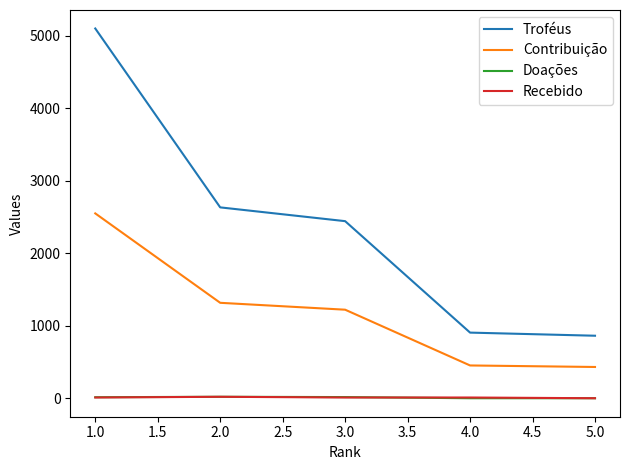

What is the highest value of the Troféus series?

5099